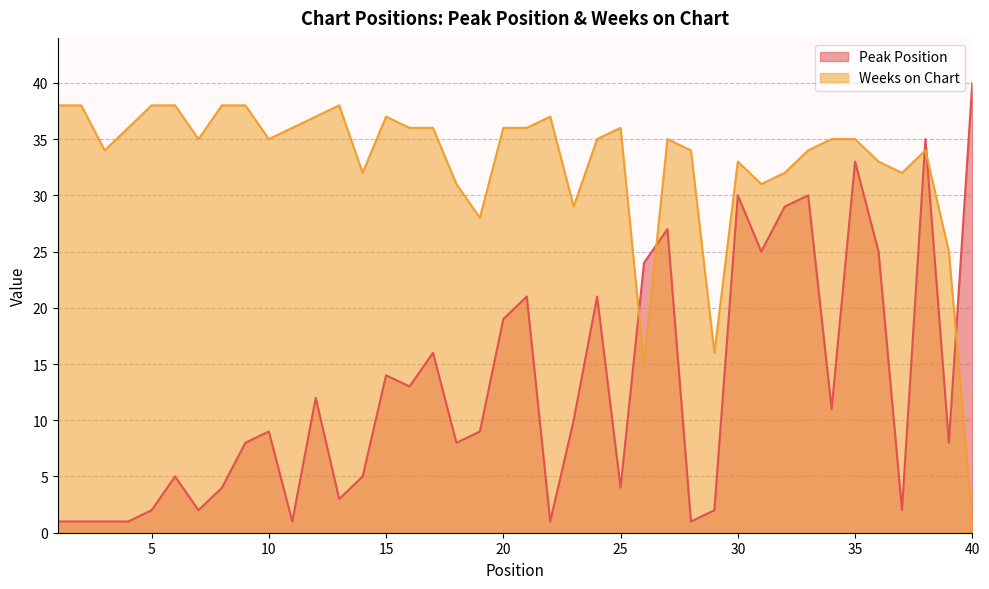

What is the difference between the second highest and second lowest values in the Peak Position series?

34